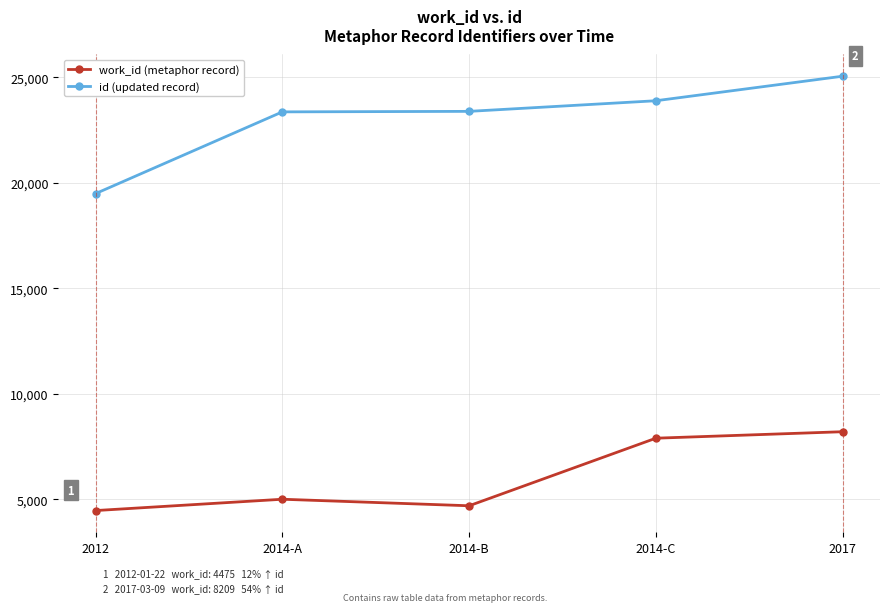

What is the maximum value for id (updated record)?

25046